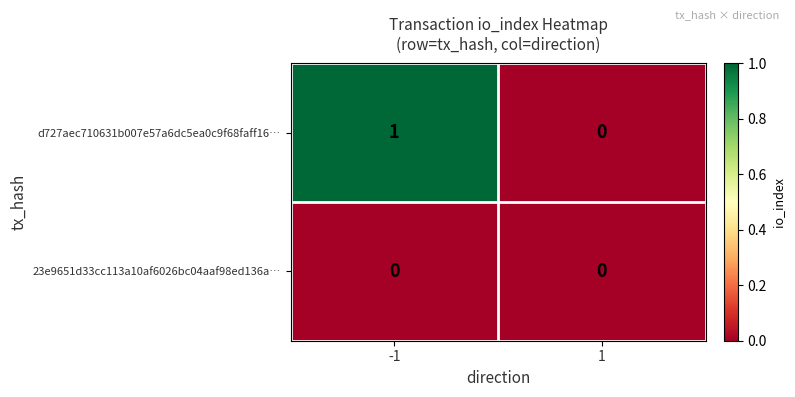

Reading left to right, list all the values displayed in this chart.

d727aec710631b007e57a6dc5ea0c9f68faff16…: -1=1	1=0
23e9651d33cc113a10af6026bc04aaf98ed136a…: -1=0	1=0